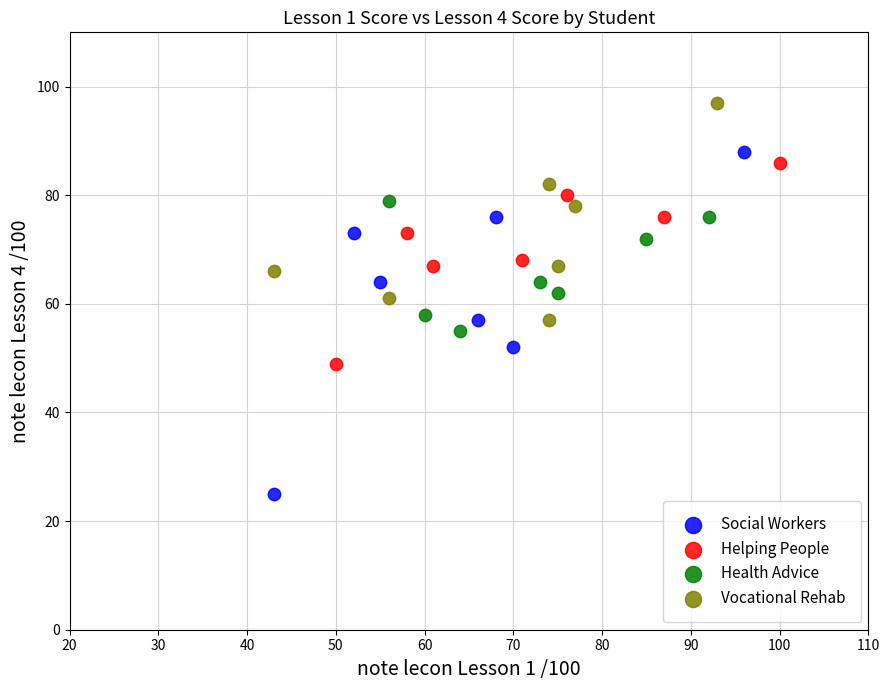

What are all the series names shown in the legend?

Social Workers, Helping People, Health Advice, Vocational Rehab